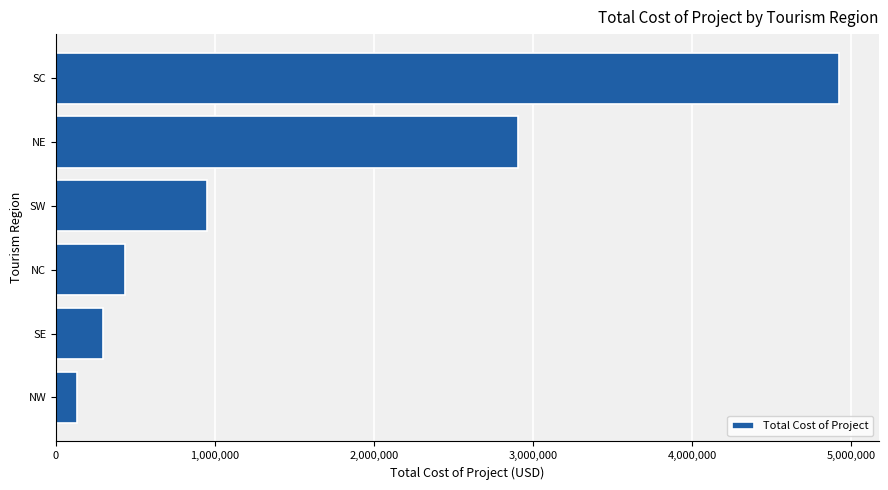

Reading bottom to top, what are all the values shown in this chart?

130000.0	295385.0	432454.3	946900.0	2905395.0	4925986.3